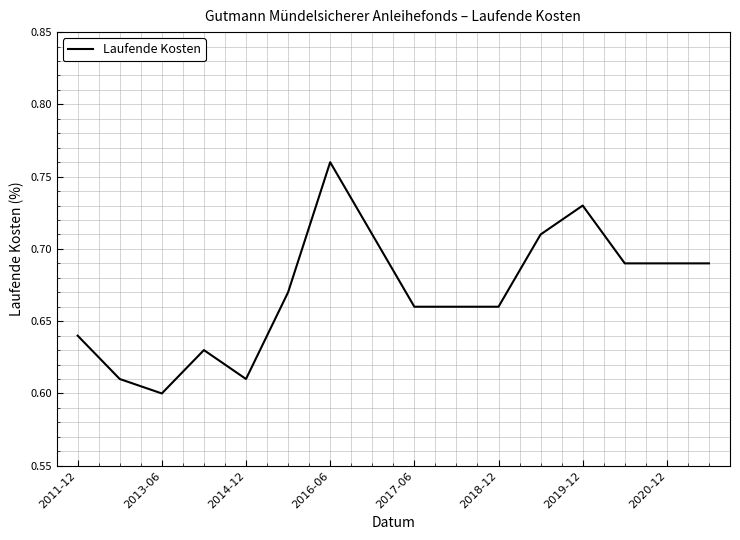

Is it true that the value at 2013-06 is 0.6?

True